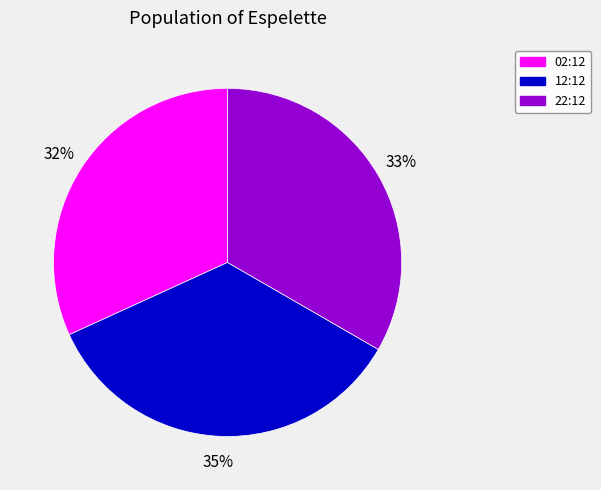

To the nearest percent, what is the difference between the largest and smallest slice percentages?

3%